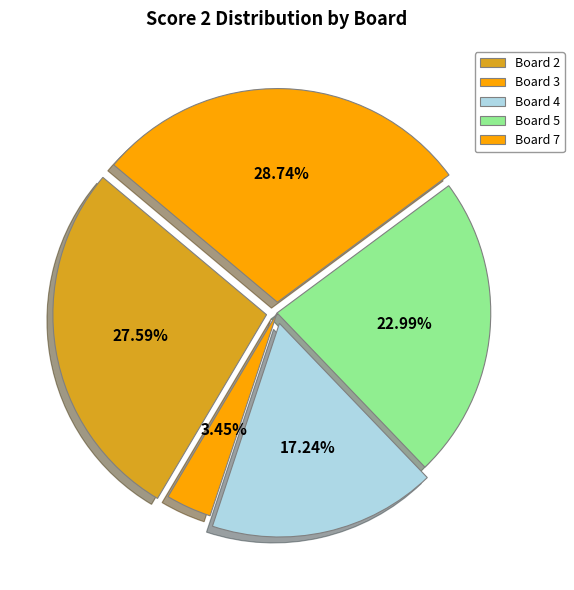

To the nearest percent, what percentage of the pie is Board 7?

29%